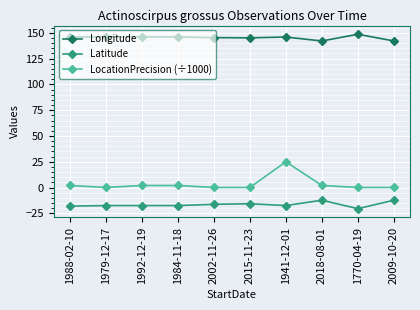

Rank the series at 1992-12-19 from lowest to highest value.

Latitude, LocationPrecision (÷1000), Longitude